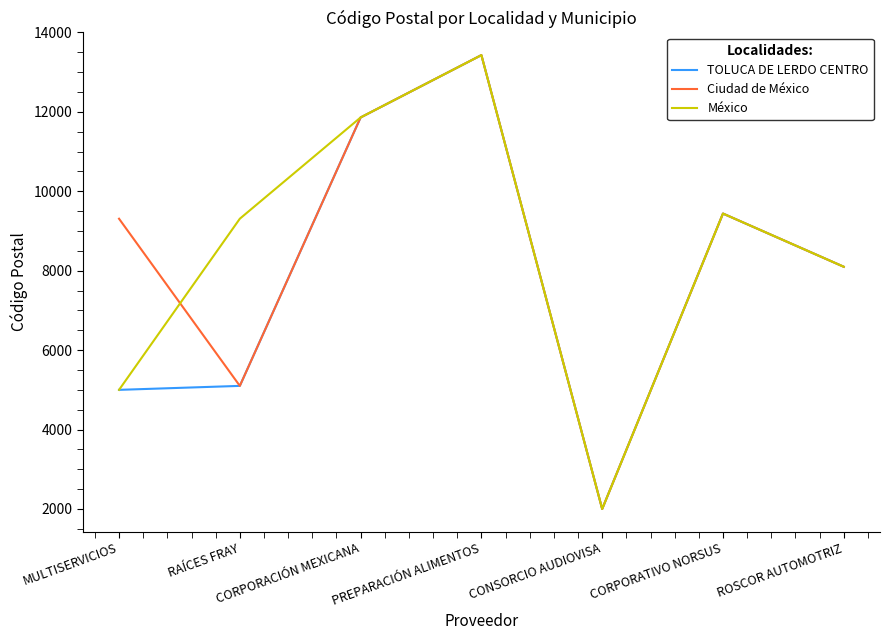

Which category has the lowest value in the México series?

CONSORCIO AUDIOVISA